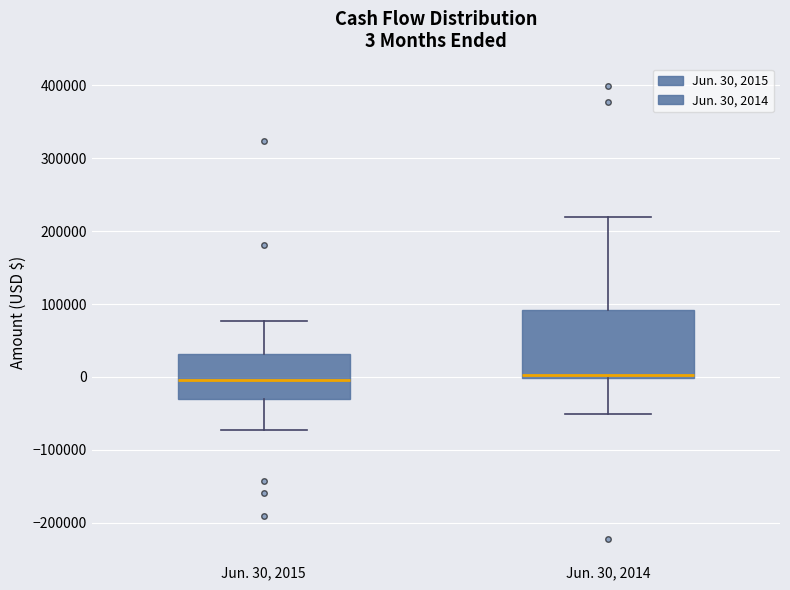

Which box is the tallest, from its lower edge to its upper edge?

Jun. 30, 2014